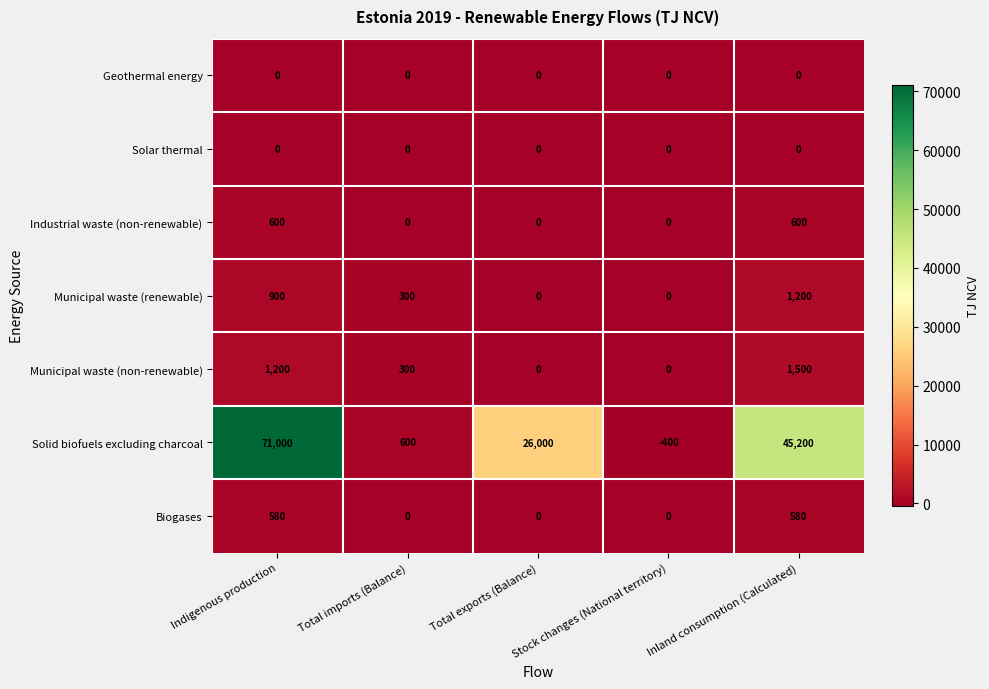

Which series changed the most between Indigenous production and Total imports (Balance)?

Solid biofuels excluding charcoal